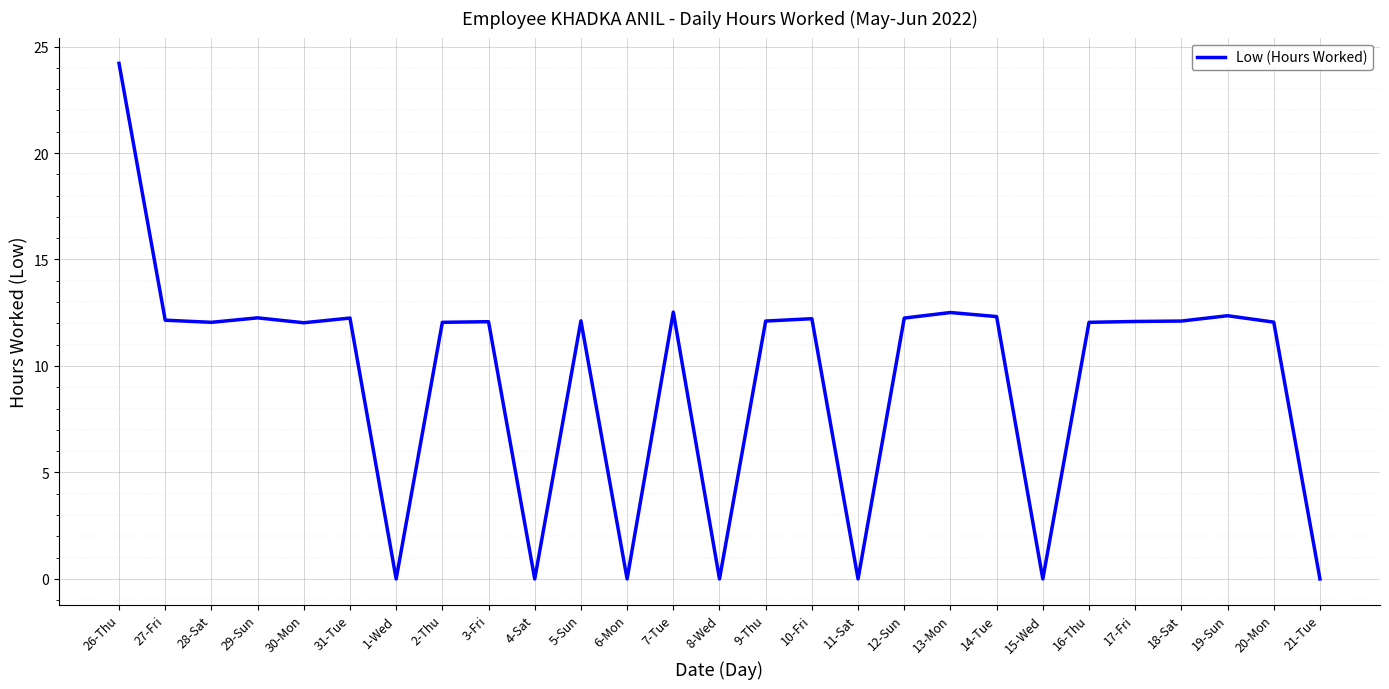

What is the sum of the values at 21-Tue and 30-Mon?

12.0